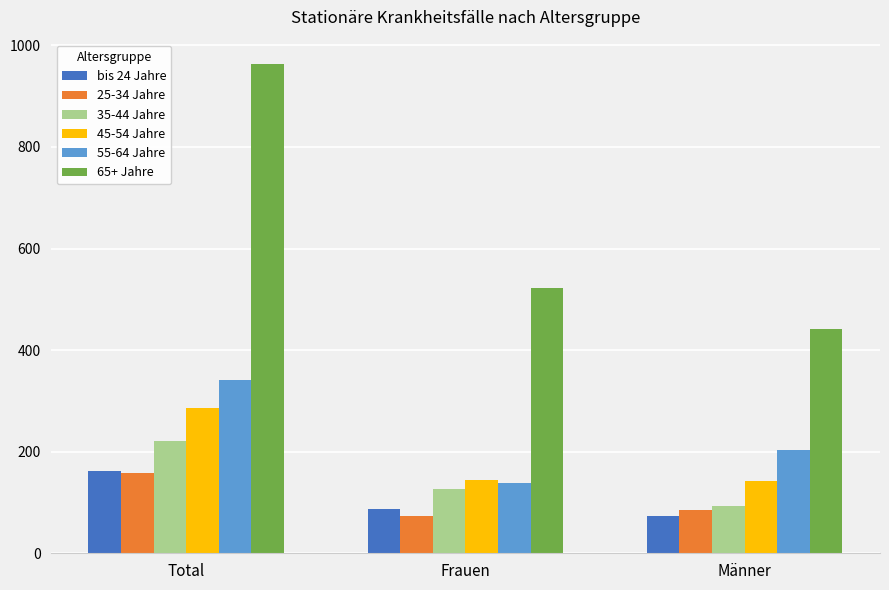

What is the difference between the highest and lowest values at Frauen?

449